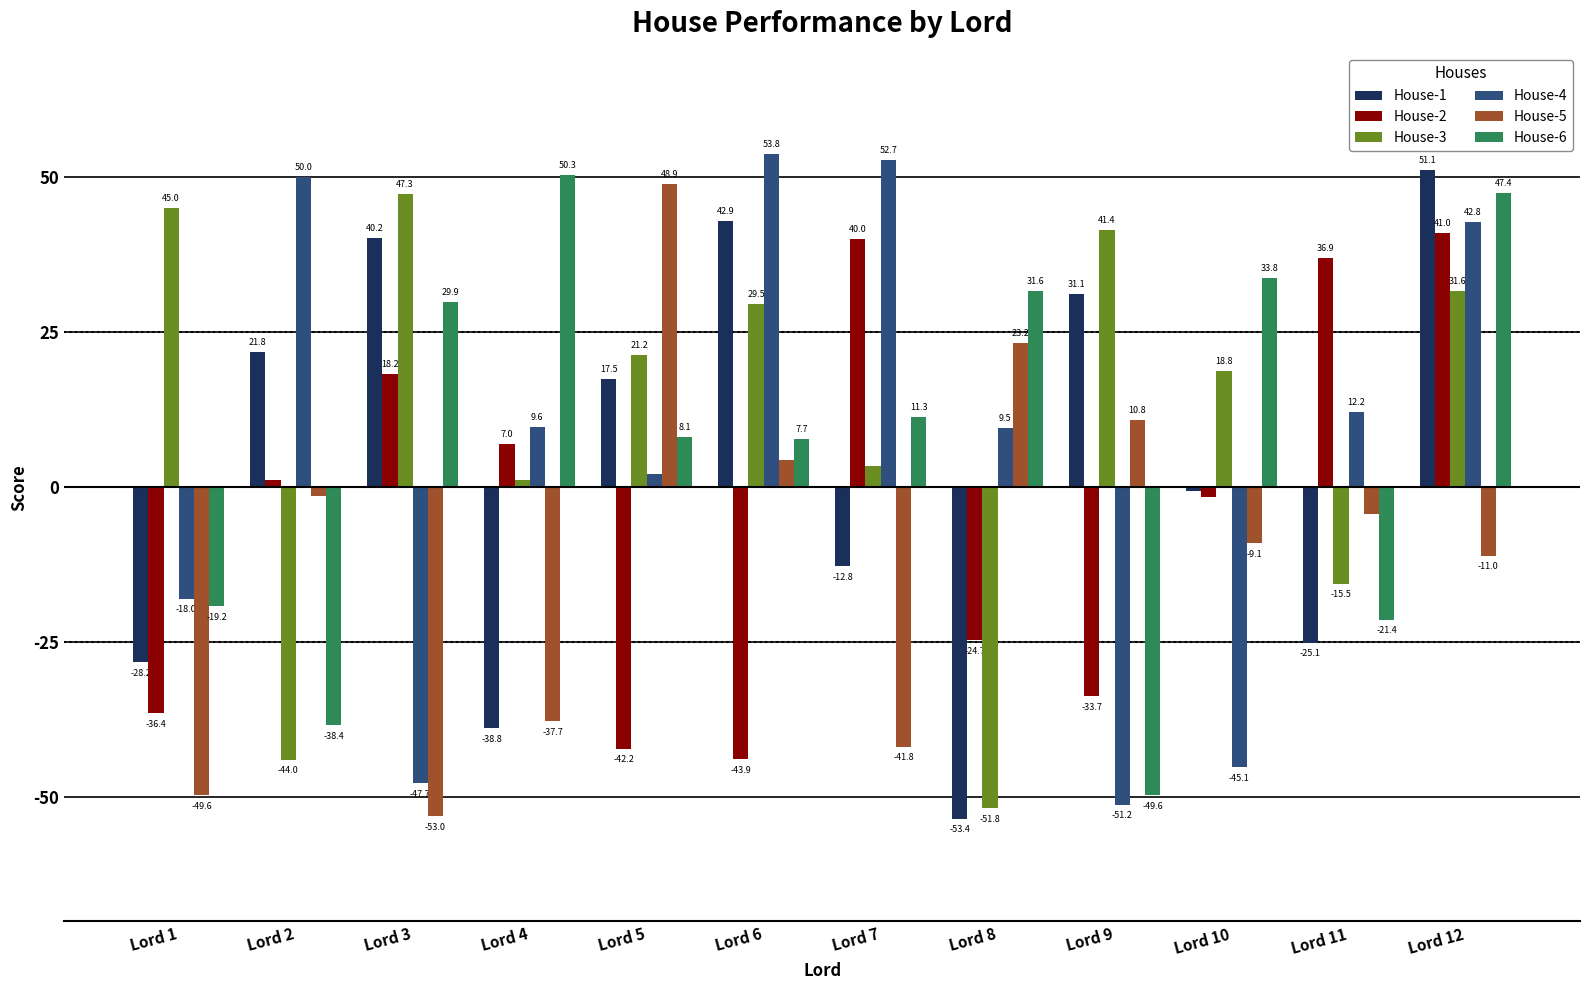

Where does the House-1 series first go above 17?

Lord 2